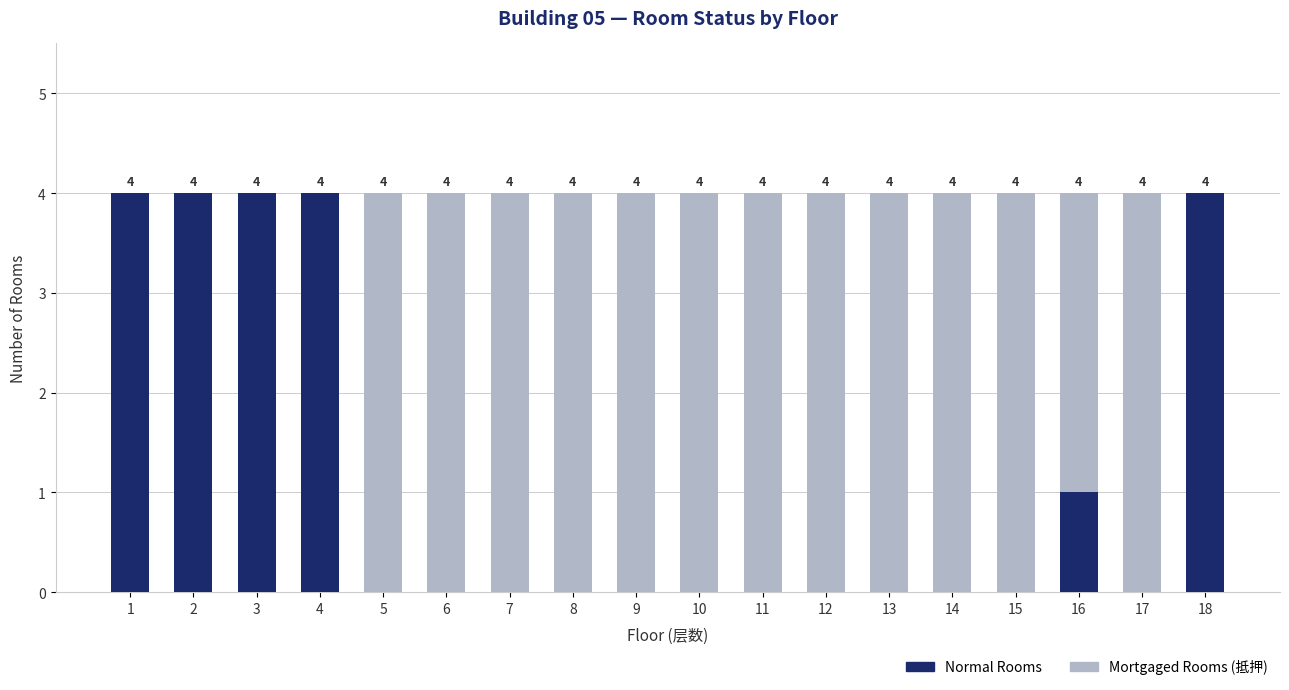

What is the total value across all series at 6?

4